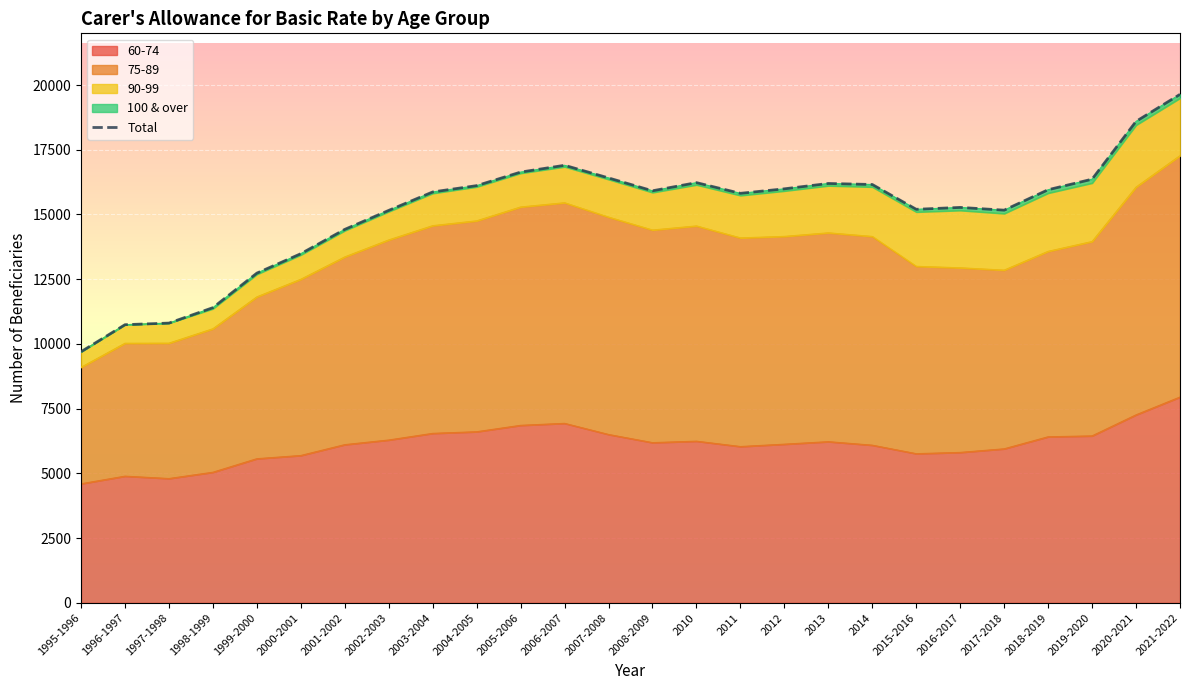

What is the sum of all values?

392888